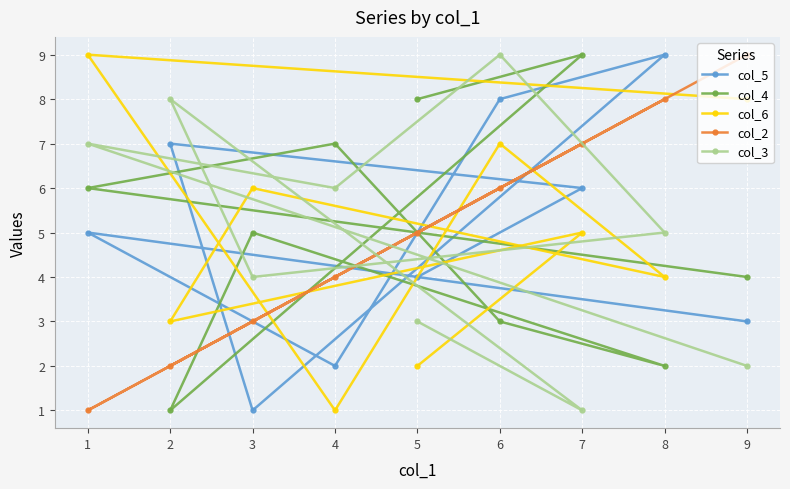

Which series has the largest range (max minus min)?

col_5